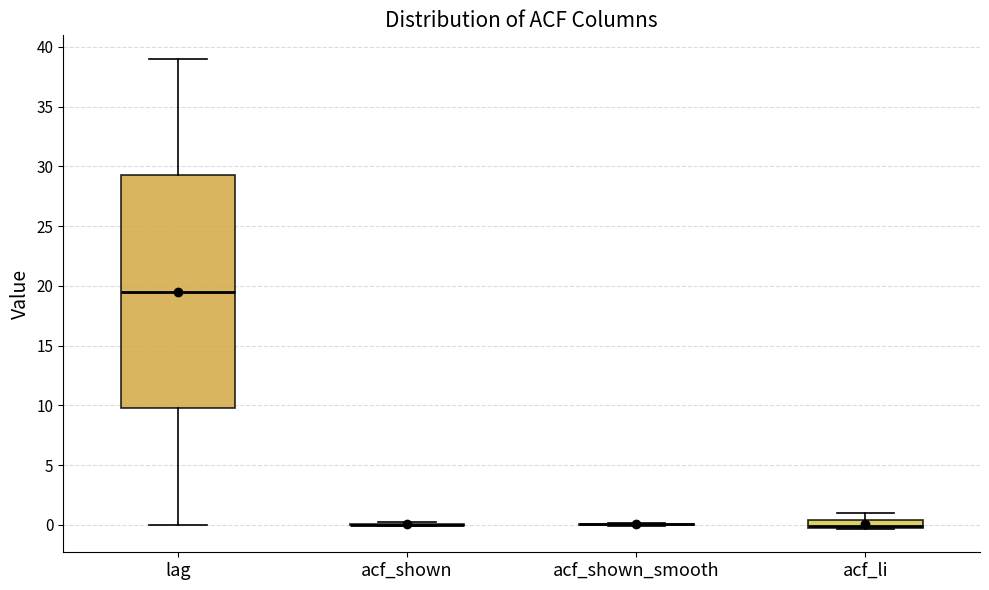

Which box is the tallest, from its lower edge to its upper edge?

lag